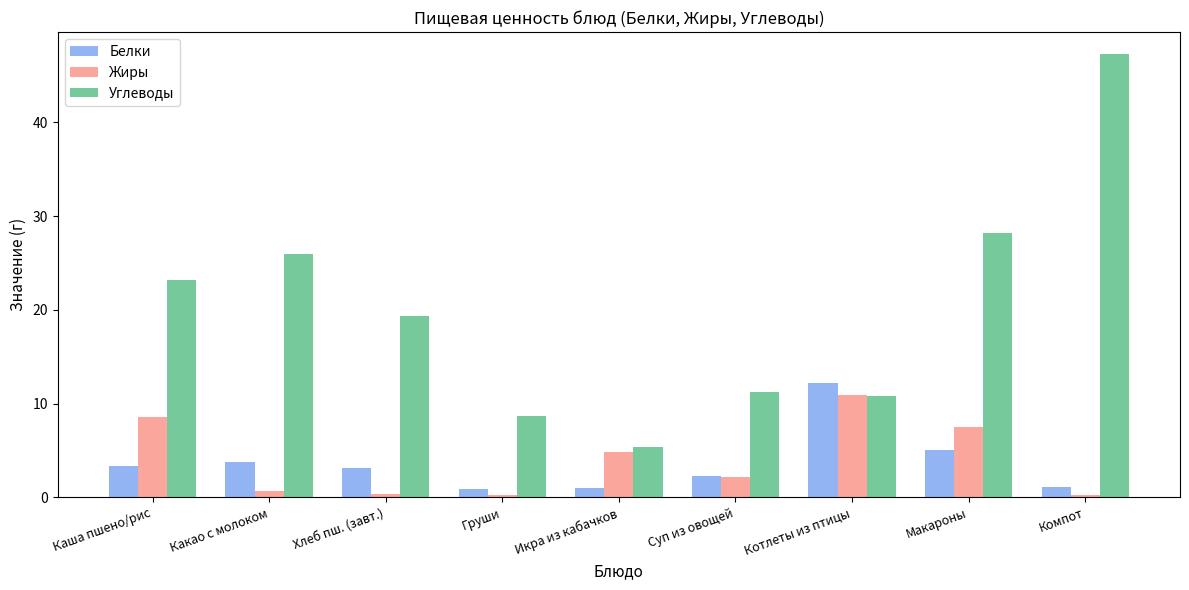

The value of Белки at Хлеб пш. (завт.) is 3.2. True or false?

True